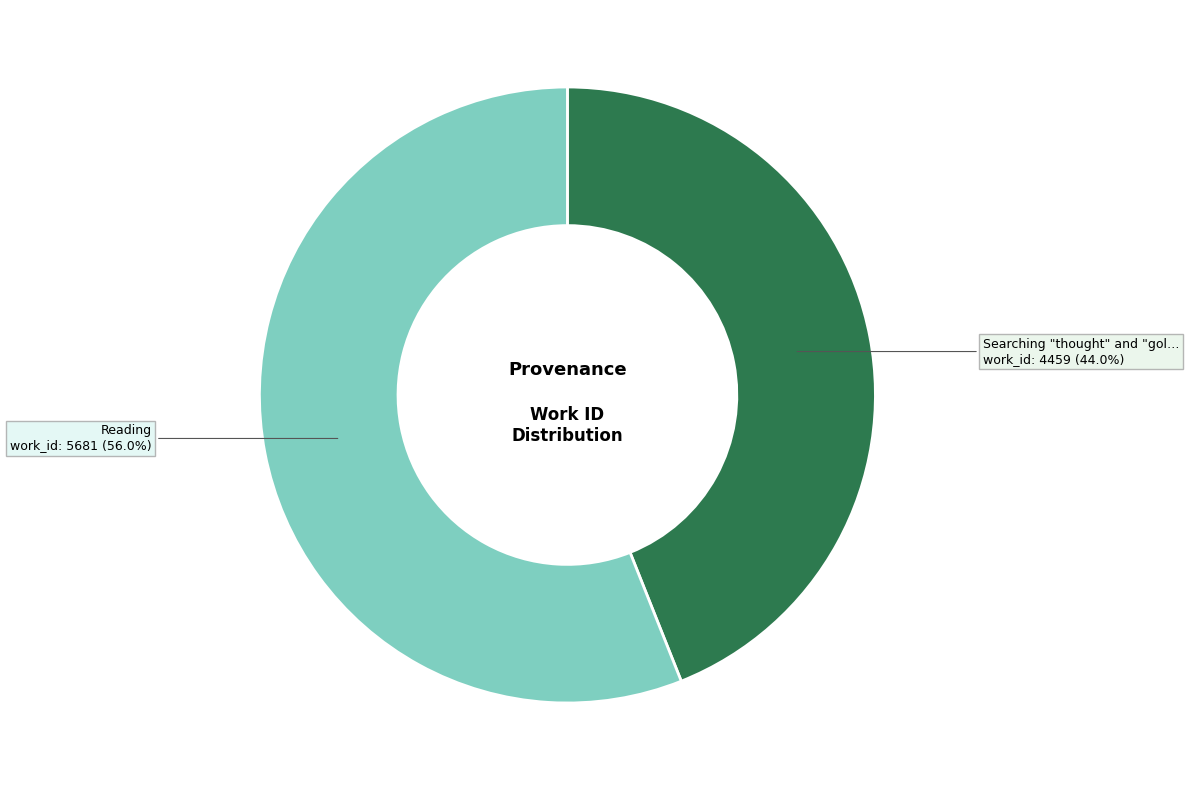

Is there a majority slice in this chart?

Yes